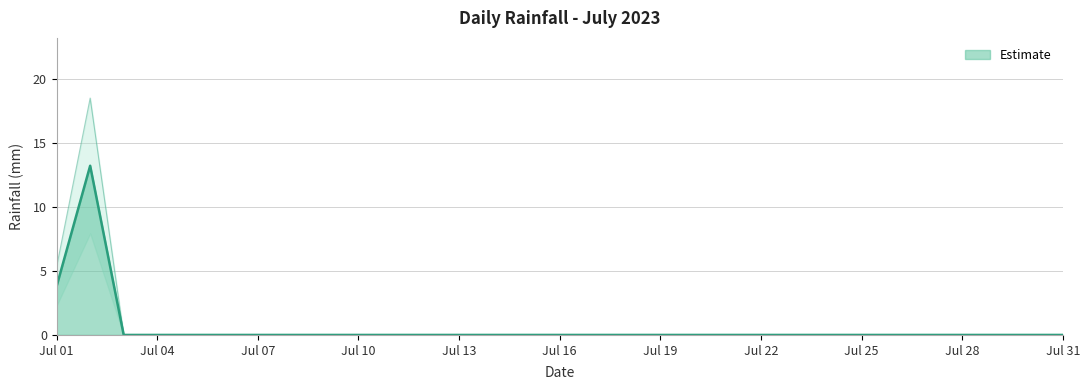

Is it true that the value at Jul 13 is 4.4?

False